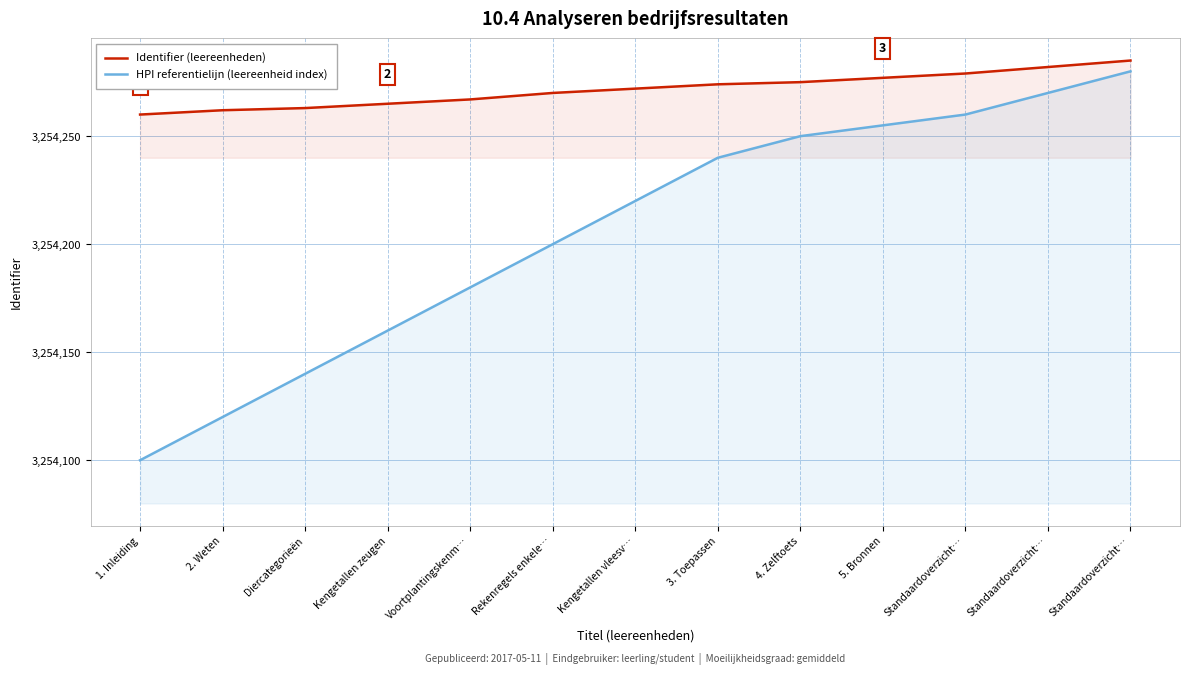

The Identifier (leereenheden) series shows 3254263 at Diercategorieën. True or false?

True